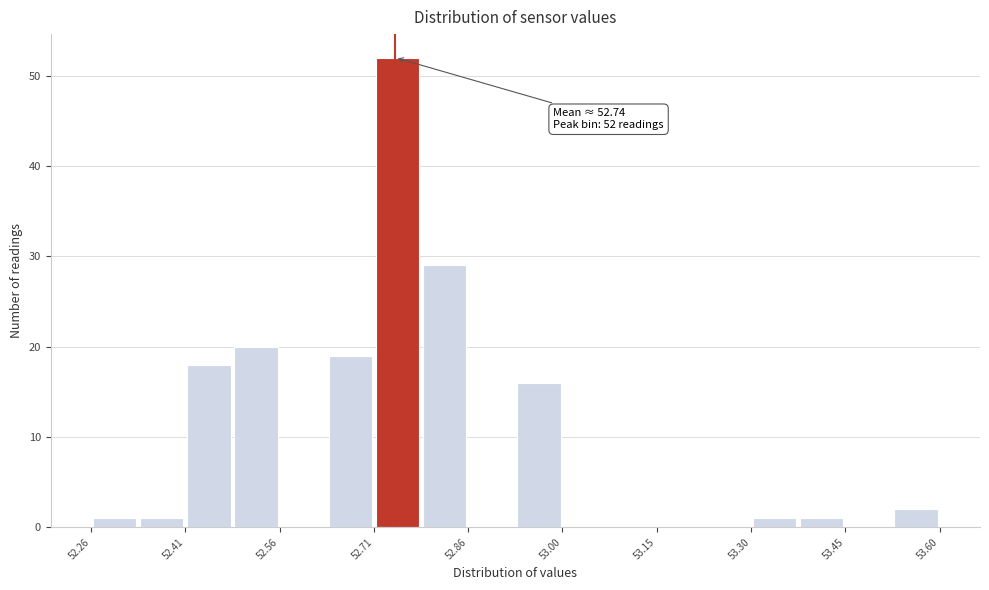

Around what value on the x-axis is the tallest bar? Give the approximate position of its centre, as read against the axis.

52.74